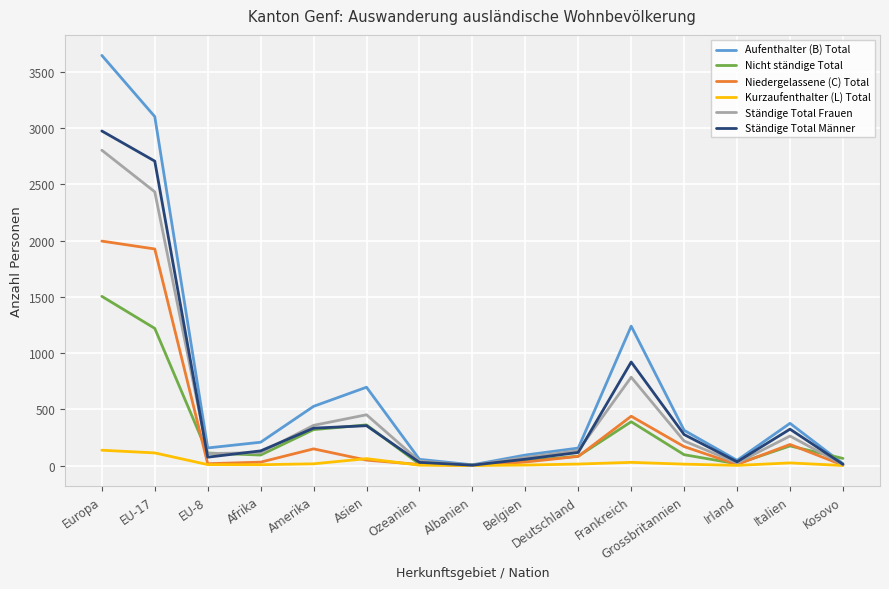

The value of Niedergelassene (C) Total at Europa is 1337. True or false?

False